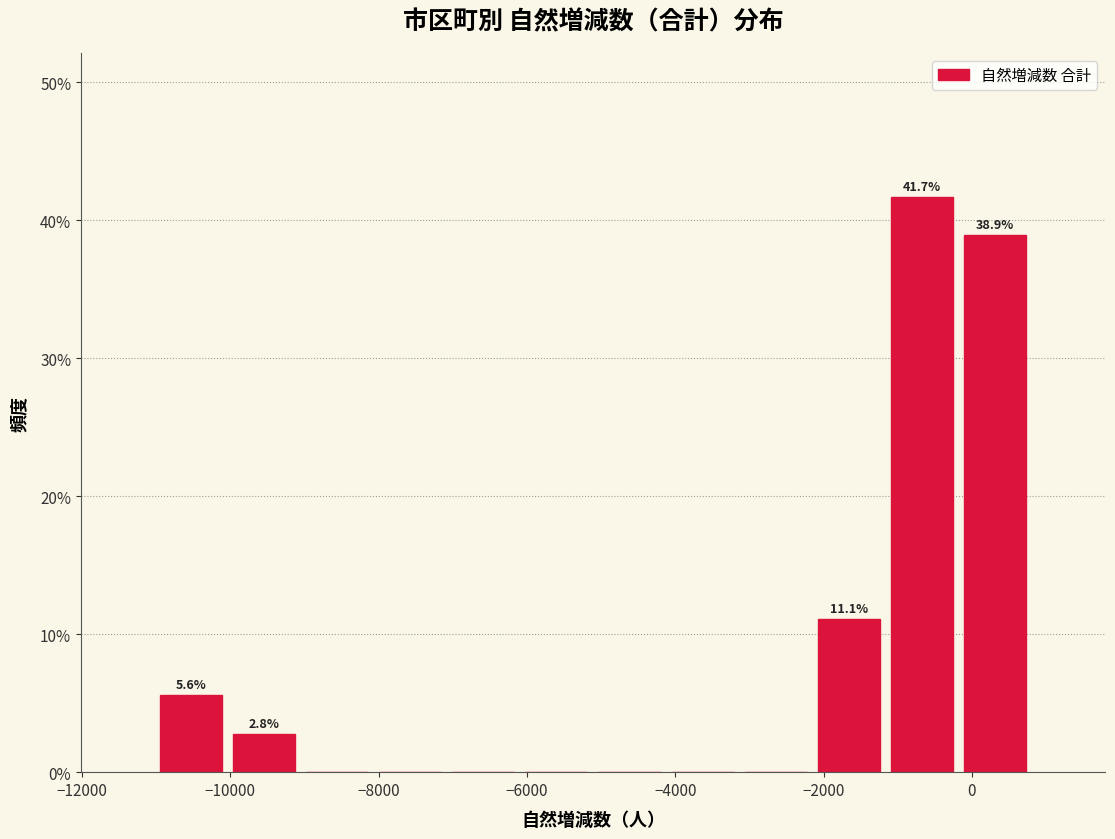

Over which range of the x-axis is the bar tallest?

-1200 to -200